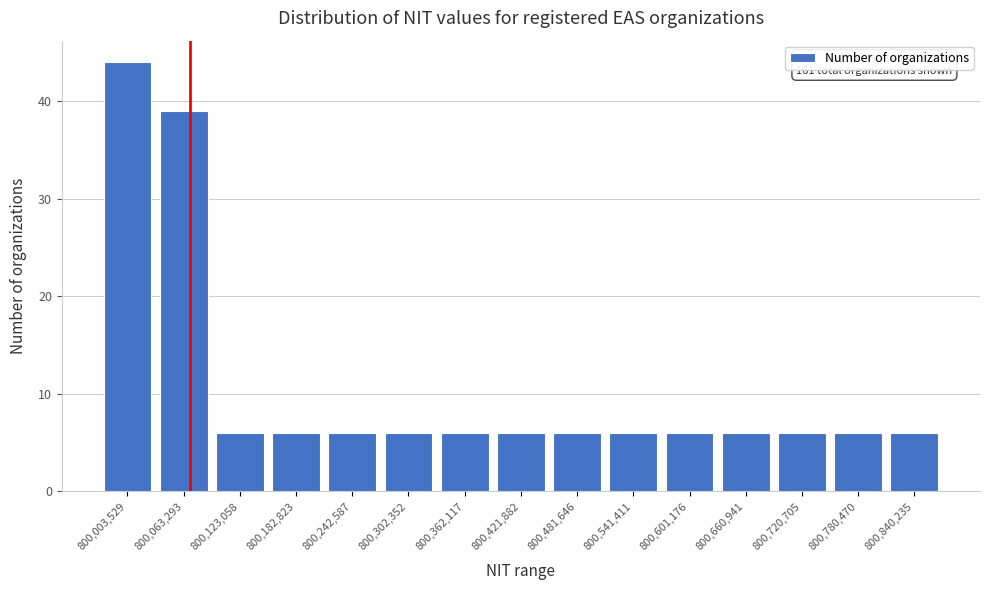

Reading left to right, extract all data points from this chart.

44	39	6	6	6	6	6	6	6	6	6	6	6	6	6